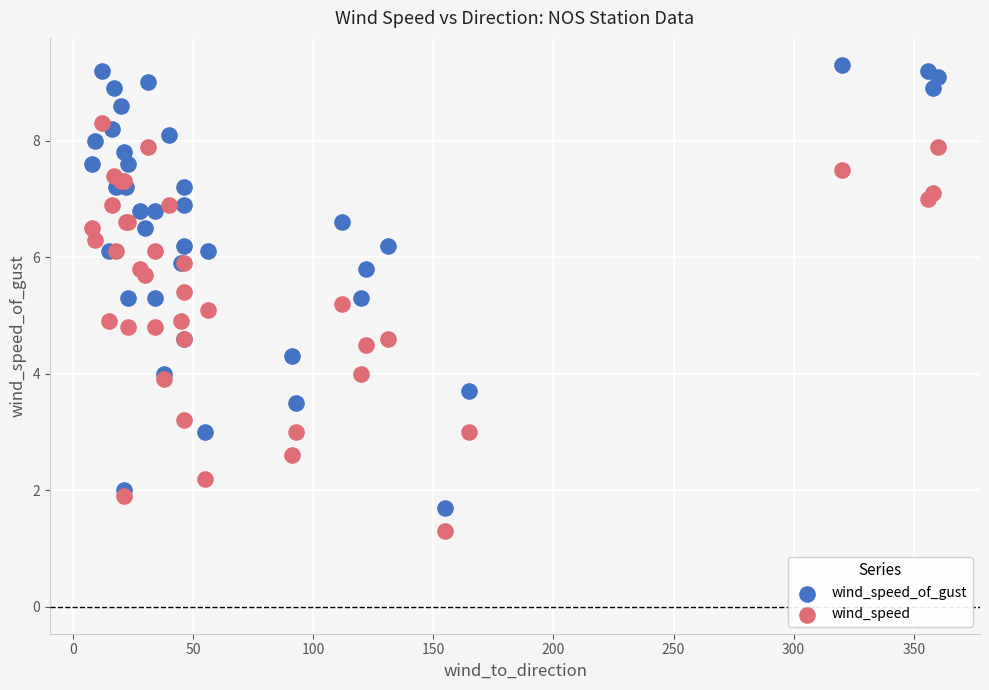

Which series has the largest Y range (max minus min)?

wind_speed_of_gust